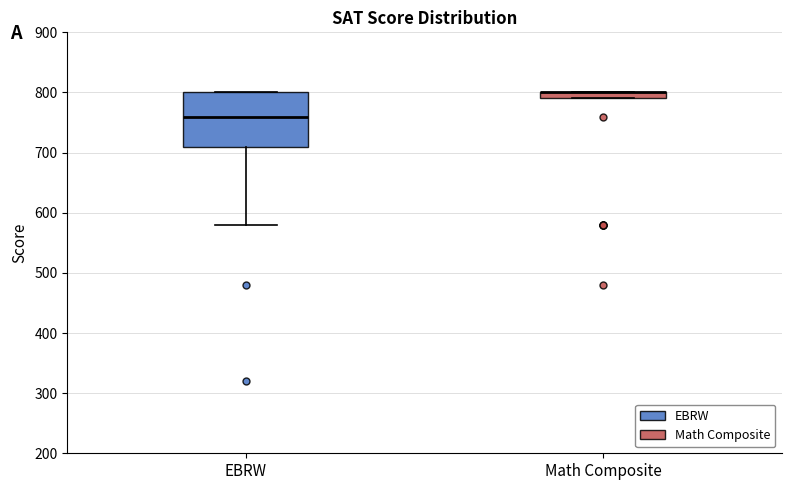

Where is the upper edge of the box for EBRW on the y-axis? The values are not printed on the chart, so give them approximately, as read against the axis.

800